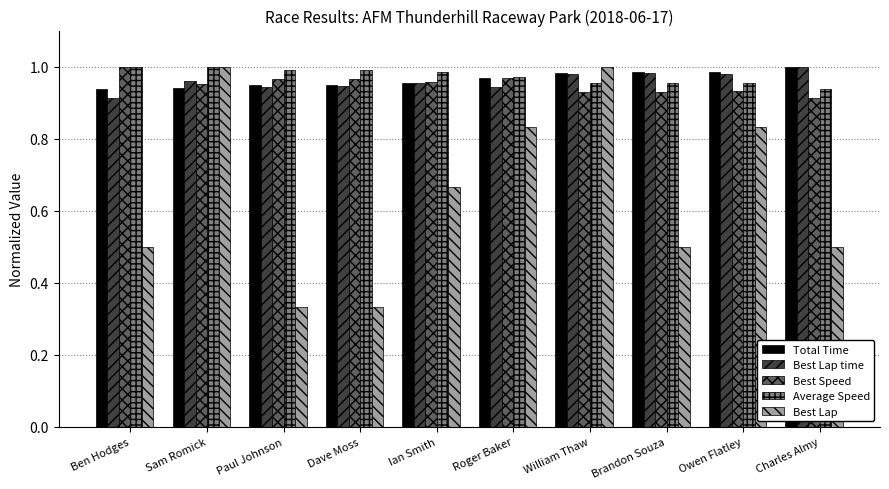

Which series changed the most between Dave Moss and Brandon Souza?

Best Lap